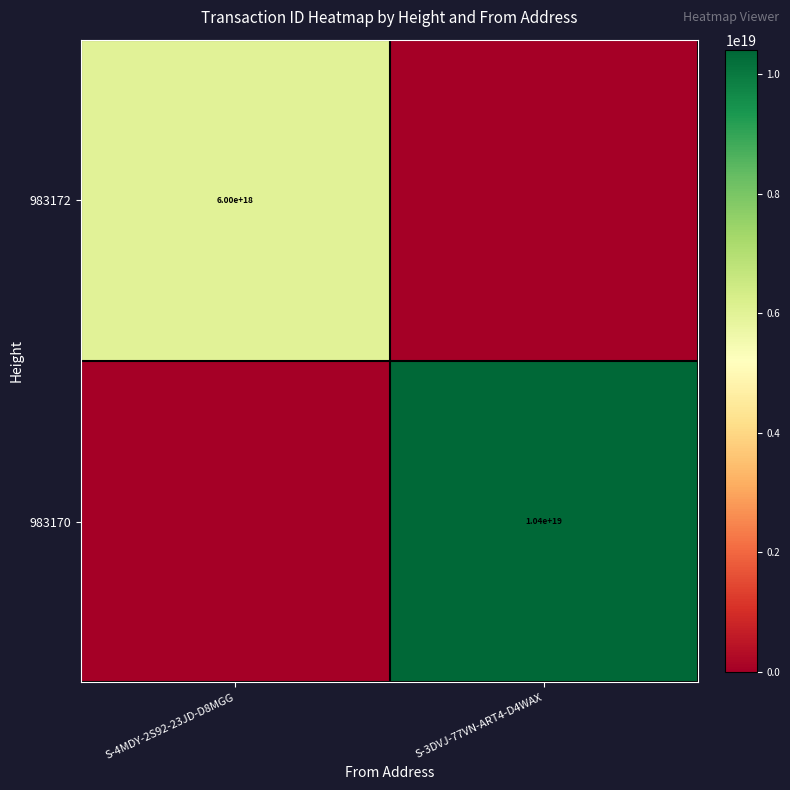

The 983170 series shows 15067313184303302656 at S-3DVJ-77VN-ART4-D4WAX. True or false?

False